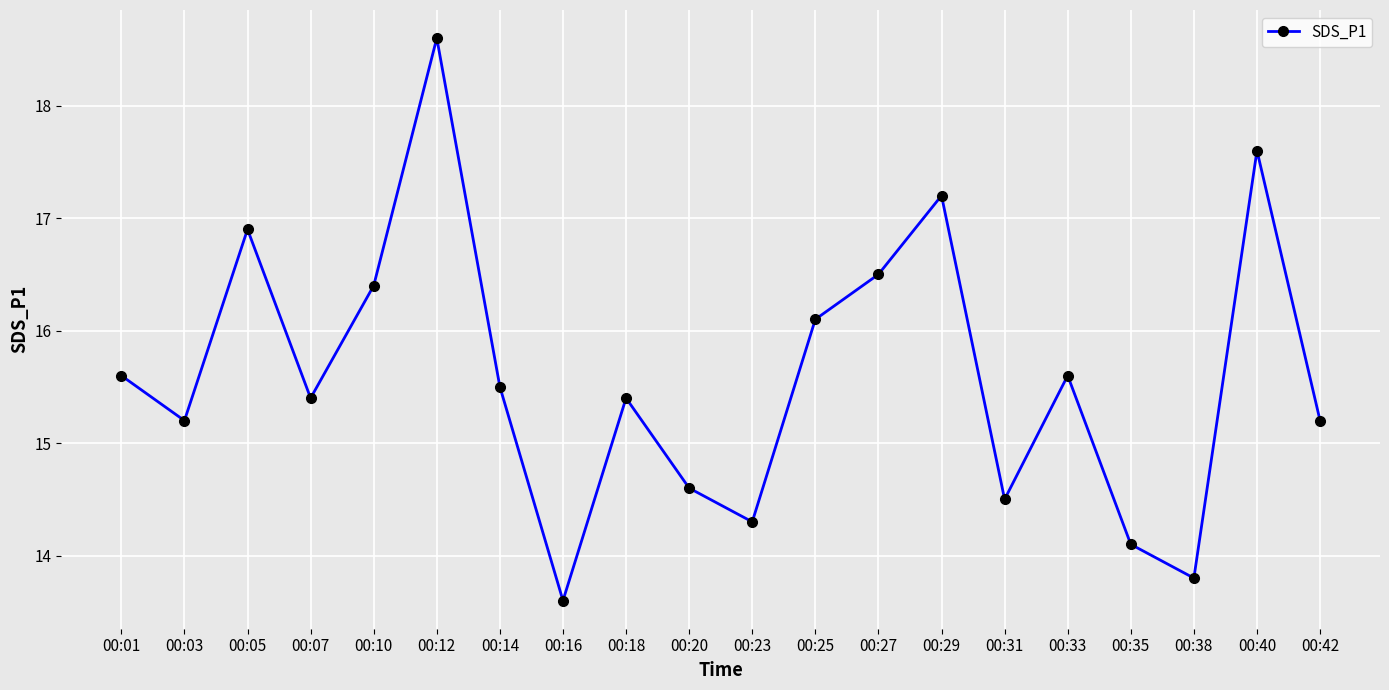

At which category does the data reach its first local valley?

00:03